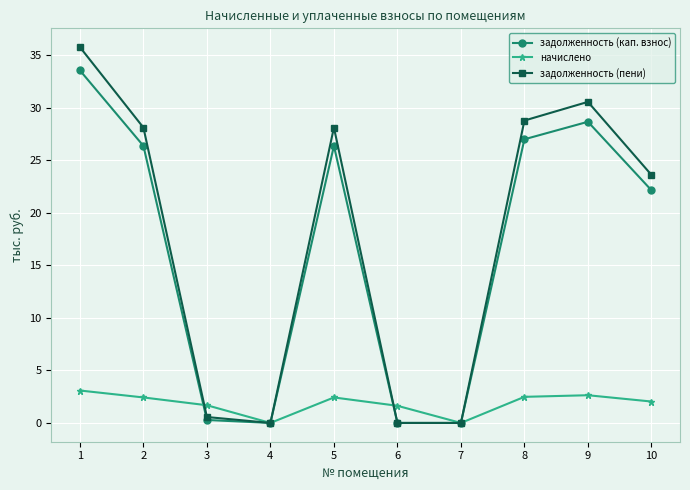

The value of задолженность (пени) at 5 is 28.1. True or false?

True